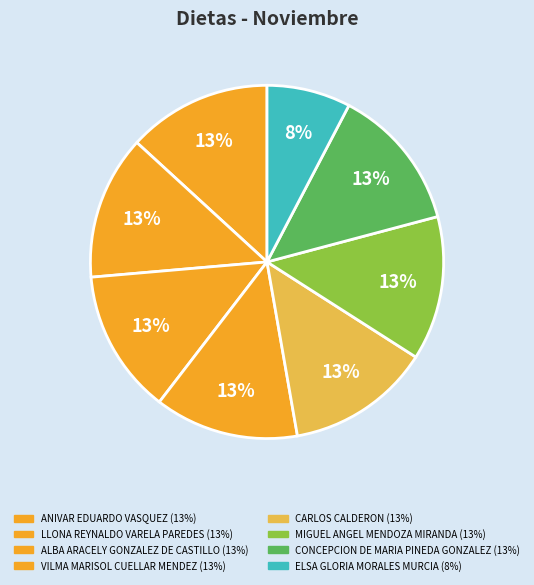

Which category has the smallest portion of the pie?

ELSA GLORIA MORALES MURCIA